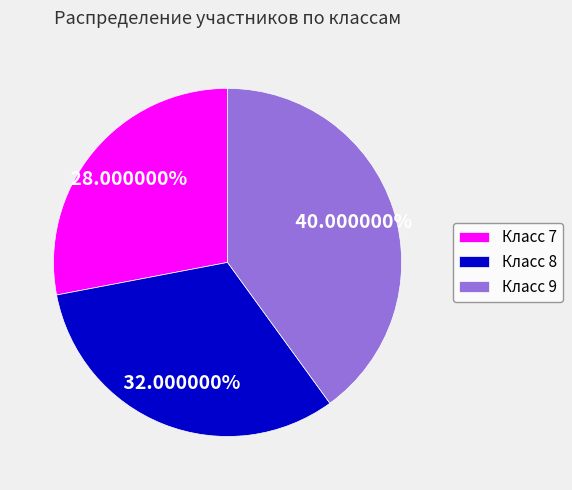

Does Класс 9 account for over 50% of the chart?

No